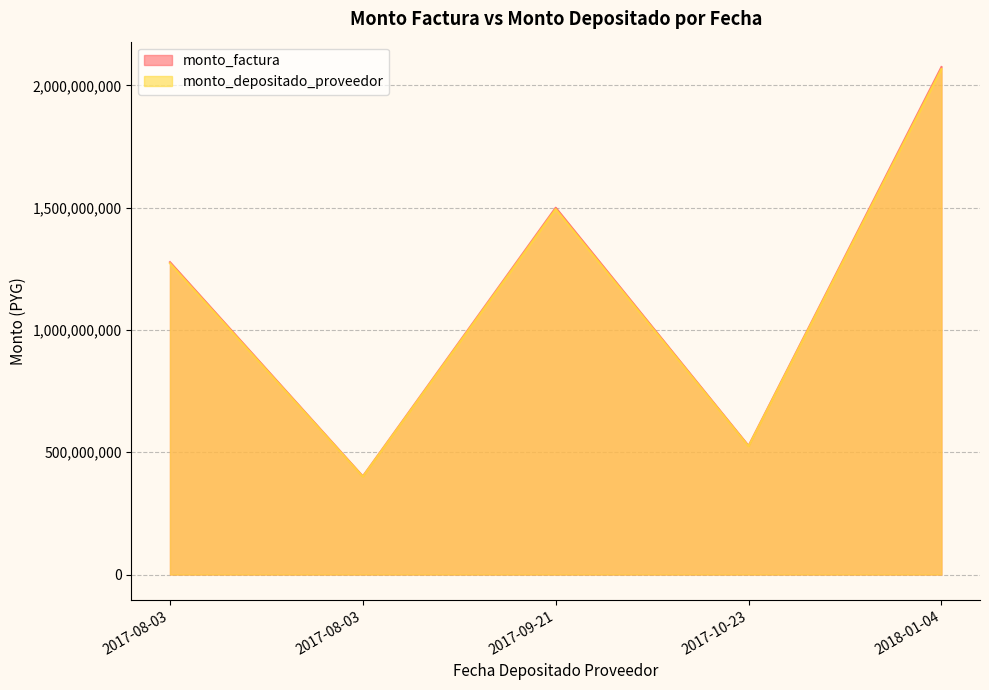

What is the difference between the maximum and minimum values in the monto_factura series?

1673384889